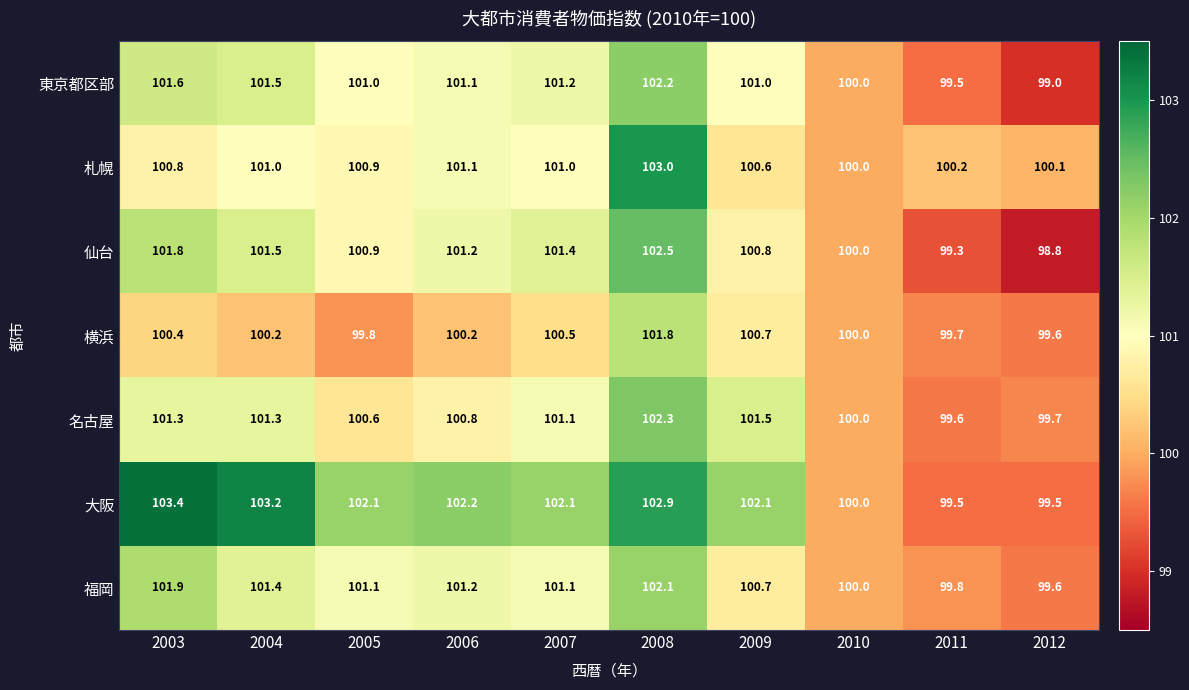

What is the spread (max minus min) of values at 2005?

2.3